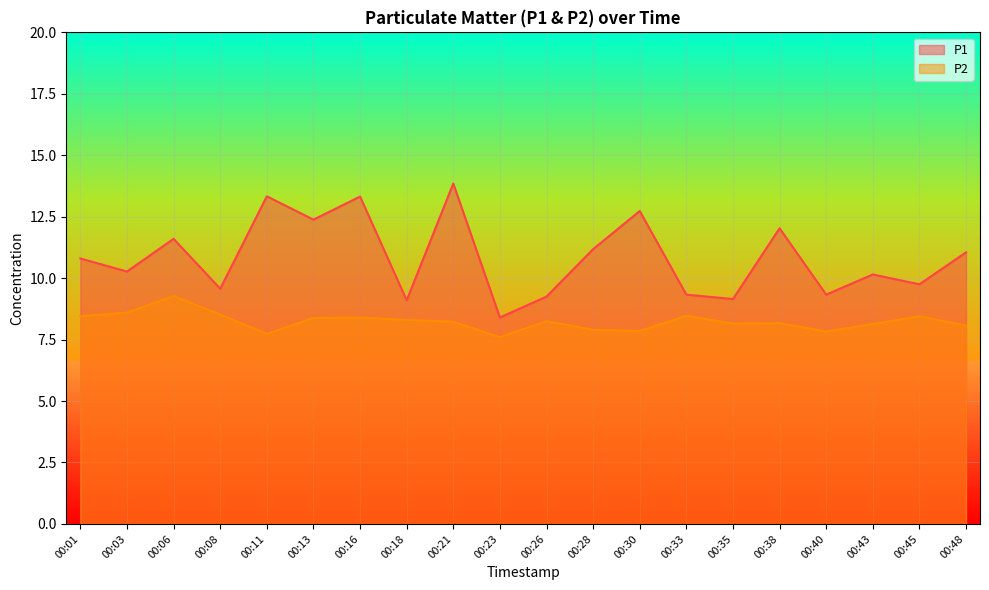

Reading left to right, extract all data points from this chart.

P1: 00:01=10.8	00:03=10.3	00:06=11.6	00:08=9.6	00:11=13.3	00:13=12.4	00:16=13.3	00:18=9.1	00:21=13.8	00:23=8.4	00:26=9.2	00:28=11.2	00:30=12.7	00:33=9.3	00:35=9.2	00:38=12.0	00:40=9.3	00:43=10.2	00:45=9.8	00:48=11.1
P2: 00:01=8.4	00:03=8.6	00:06=9.3	00:08=8.5	00:11=7.7	00:13=8.4	00:16=8.4	00:18=8.3	00:21=8.2	00:23=7.6	00:26=8.2	00:28=7.9	00:30=7.8	00:33=8.5	00:35=8.2	00:38=8.2	00:40=7.8	00:43=8.1	00:45=8.4	00:48=8.1